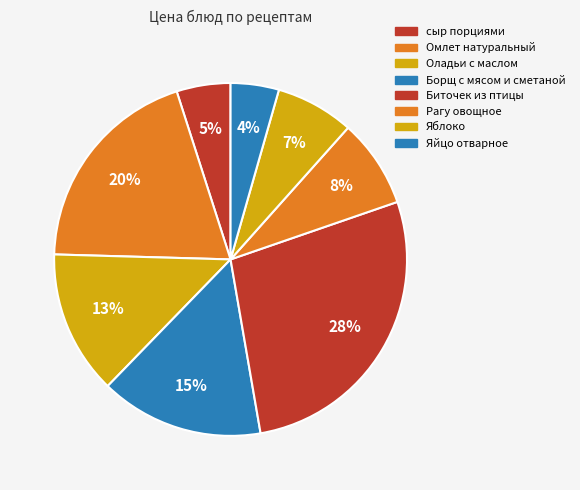

To the nearest percent, what portion does Борщ с мясом и сметаной represent?

15%